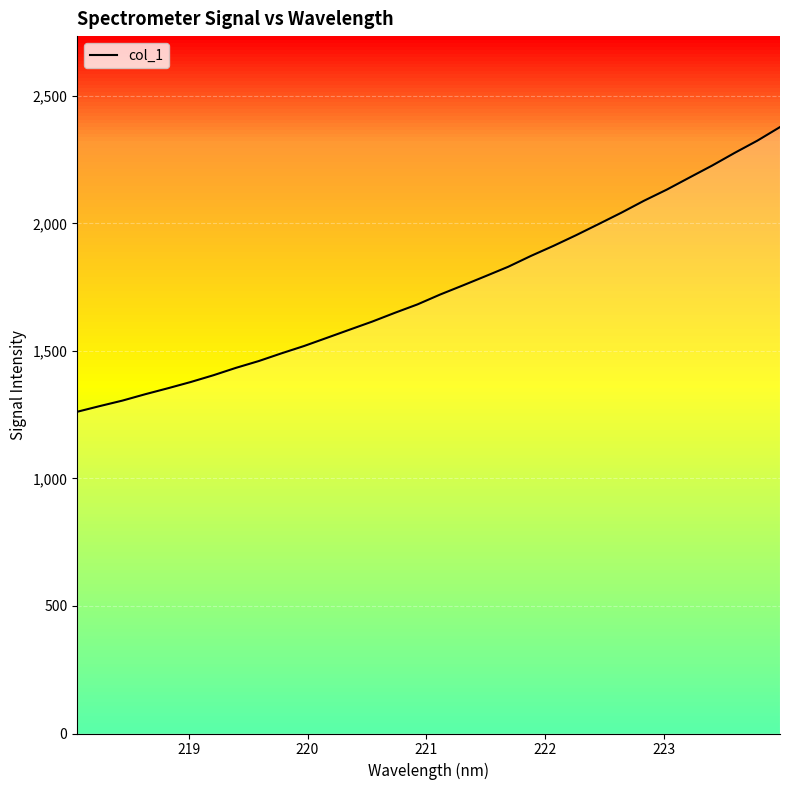

True or false: the data has more than 2 interior local peaks.

False